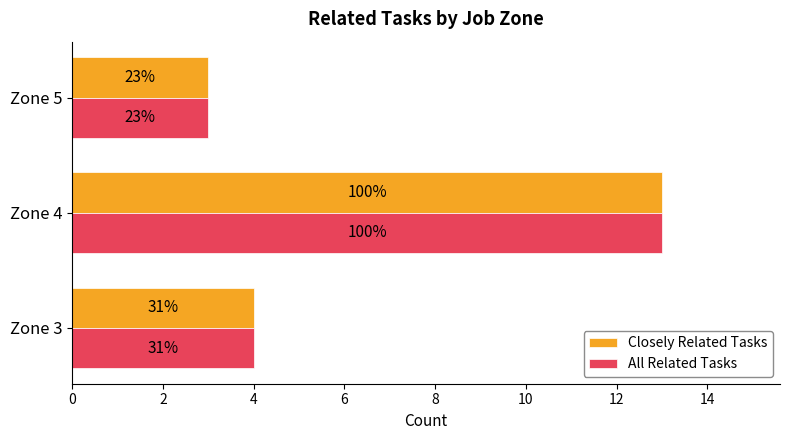

What are all the series names shown in the legend?

Closely Related Tasks, All Related Tasks